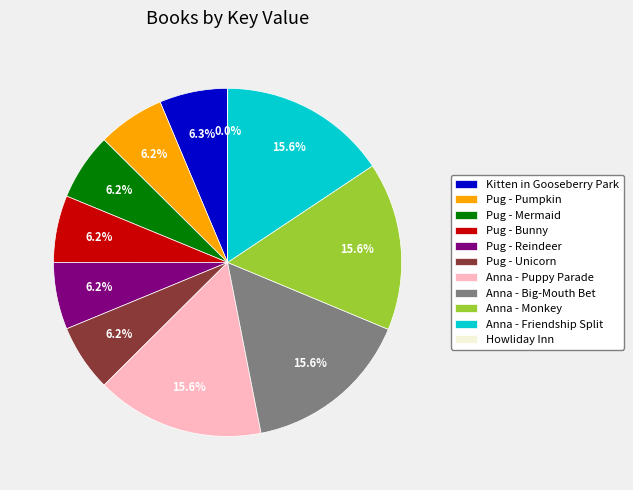

To the nearest percent, what is the difference between the largest and smallest slice percentages?

16%